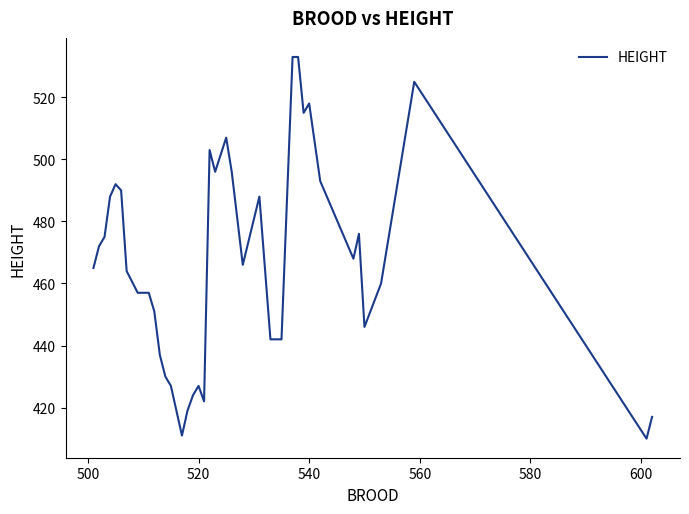

What is the minimum value shown in the chart?

410